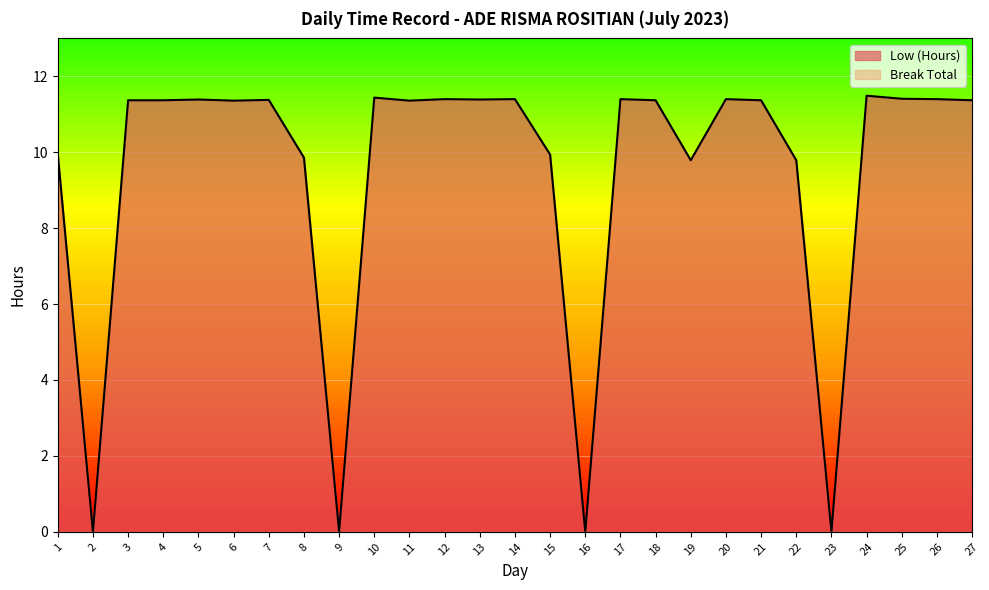

Read the value at 15.

9.9